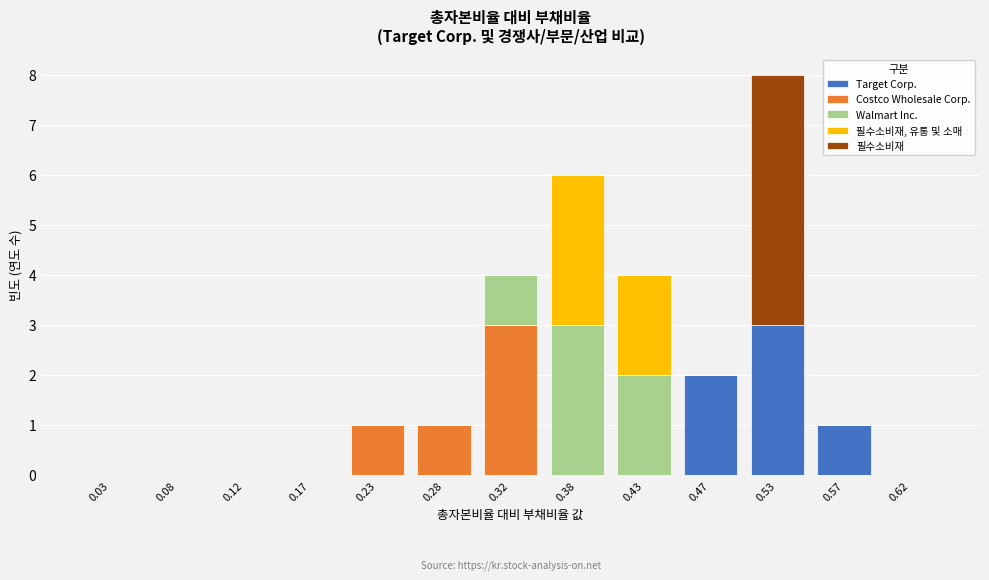

What is the total height of the stacked bar covering 0.55 to 0.60 on the x-axis? The values are not printed on the chart, so give them approximately, as read against the axis.

1